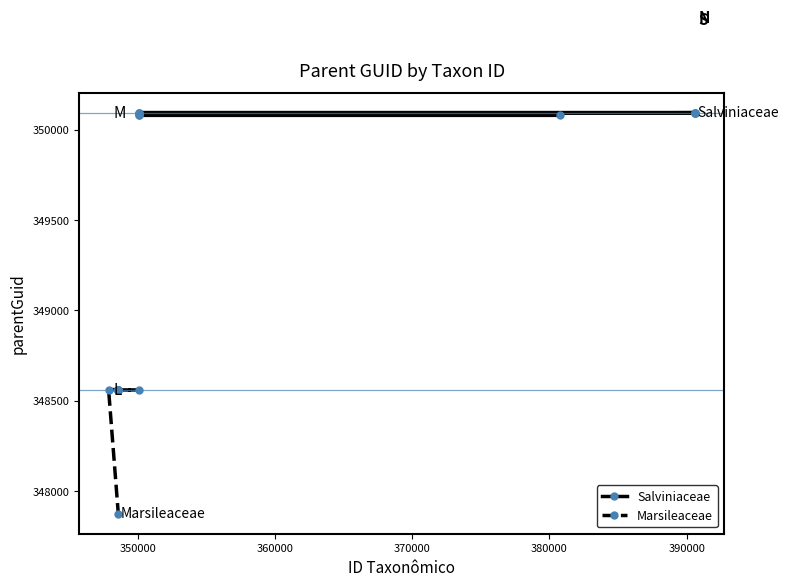

What is the highest value of the Marsileaceae series?

348562